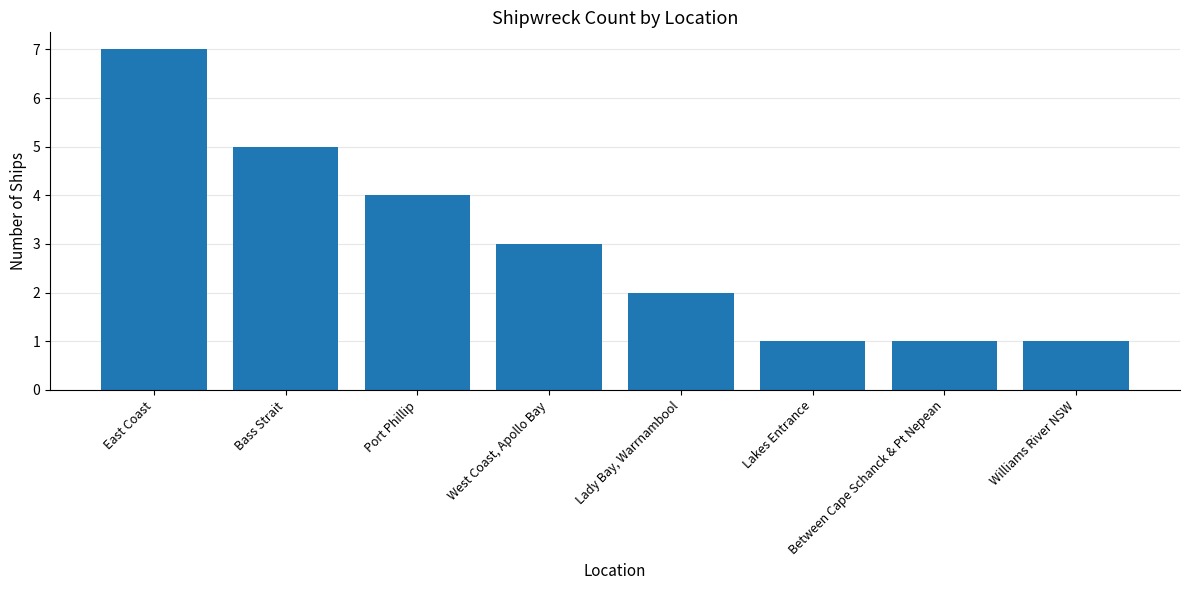

What is the value of the 6th bar from the left?

1